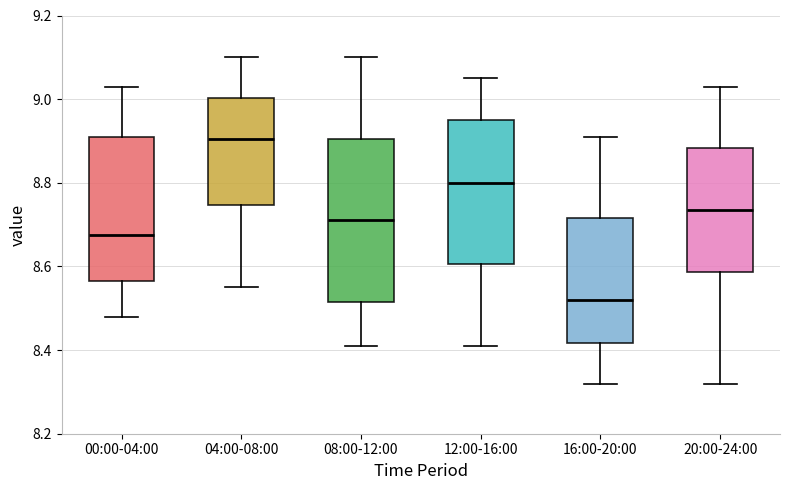

Reading left to right, read every box against the y-axis: the position of its median line, the range the box covers, and the ends of its whiskers. The values are not printed on the chart, so give them approximately, as read against the axis.

00:00-04:00: median 8.68, box 8.56 to 8.92, whiskers 8.48 to 9.04
04:00-08:00: median 8.90, box 8.74 to 9.00, whiskers 8.56 to 9.10
08:00-12:00: median 8.72, box 8.52 to 8.90, whiskers 8.42 to 9.10
12:00-16:00: median 8.80, box 8.60 to 8.96, whiskers 8.42 to 9.06
16:00-20:00: median 8.52, box 8.42 to 8.72, whiskers 8.32 to 8.92
20:00-24:00: median 8.74, box 8.58 to 8.88, whiskers 8.32 to 9.04